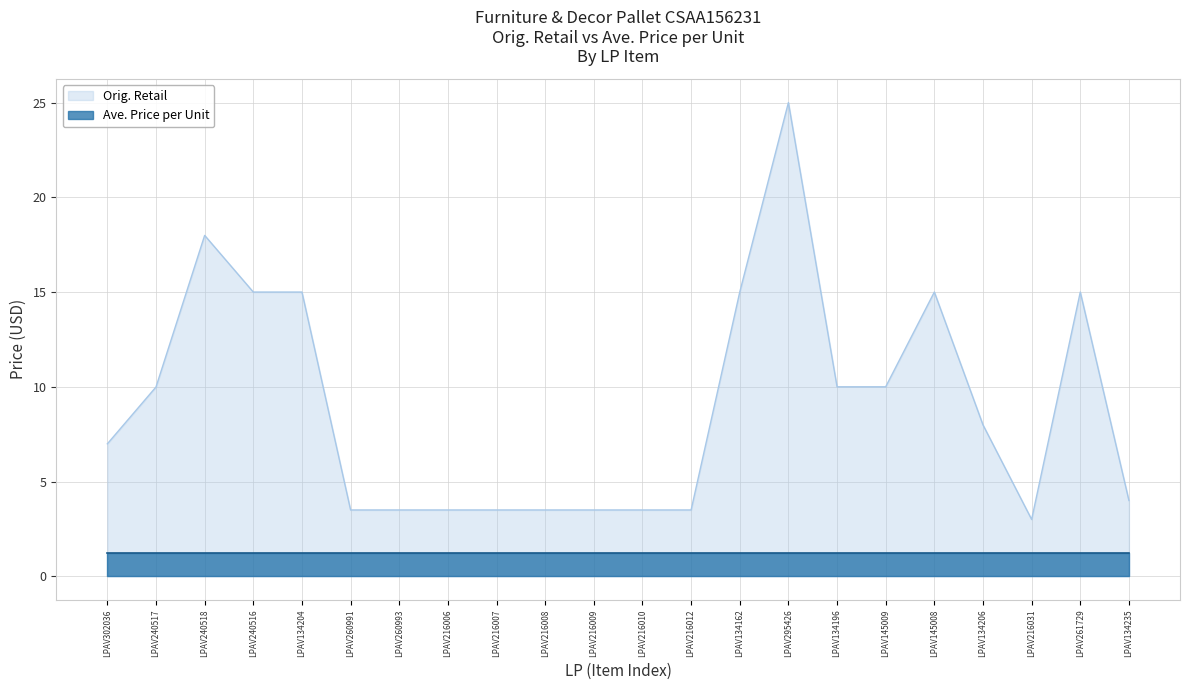

List the labels in order of value, largest first.

LPAV295426, LPAV240518, LPAV240516, LPAV134204, LPAV134162, LPAV145008, LPAV261729, LPAV134196, LPAV145009, LPAV240517, LPAV134206, LPAV302036, LPAV134235, LPAV260991, LPAV260993, LPAV216006, LPAV216007, LPAV216008, LPAV216009, LPAV216010, LPAV216012, LPAV216031